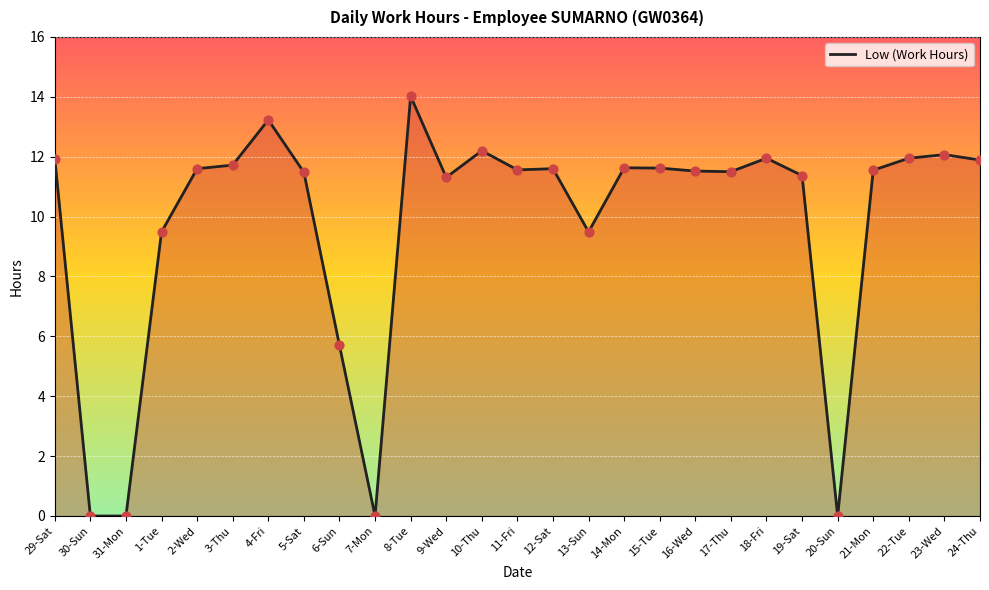

What is the change in value from 6-Sun to 10-Thu?

+6.5